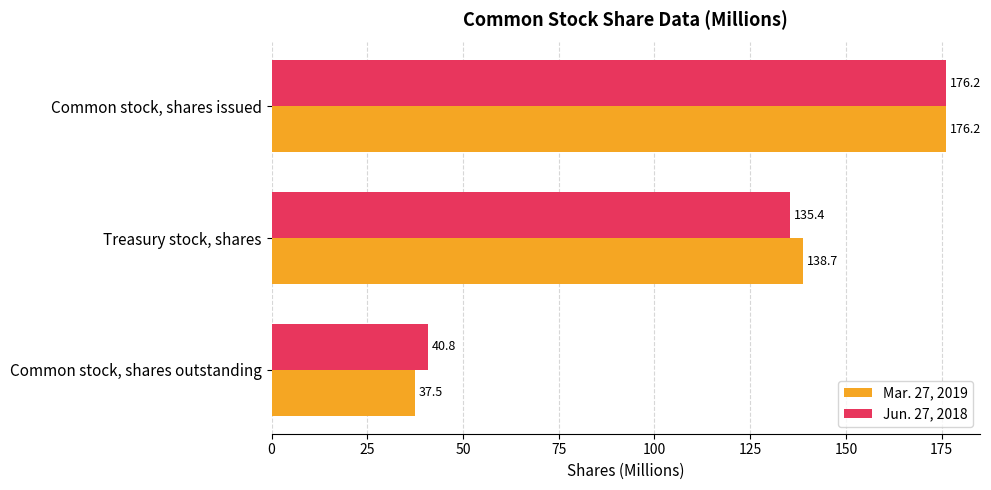

Between Treasury stock, shares and Common stock, shares issued, which series saw the biggest shift?

Jun. 27, 2018